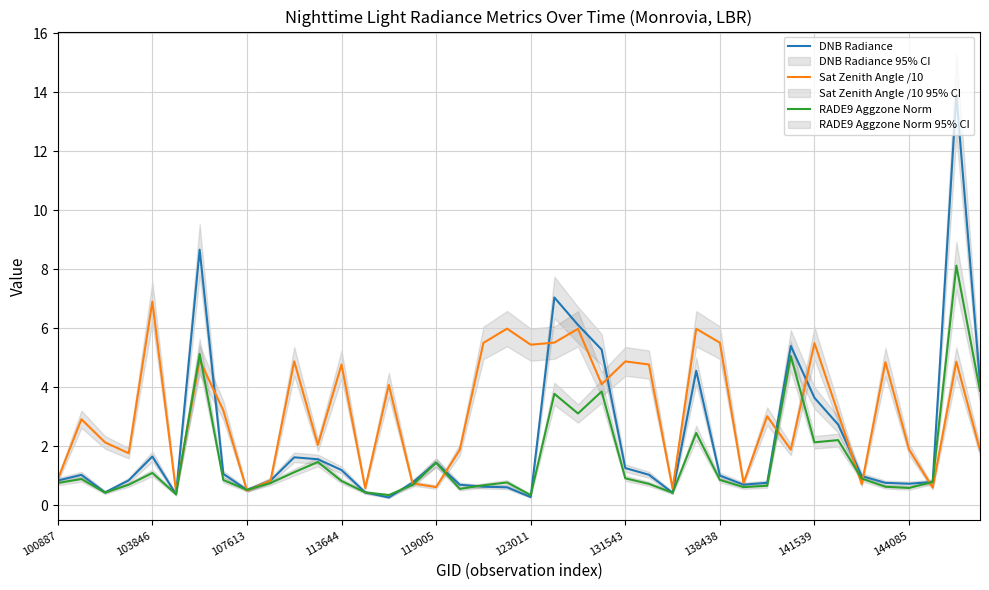

What is the average value of the RADE9 Aggzone Norm series?

1.5